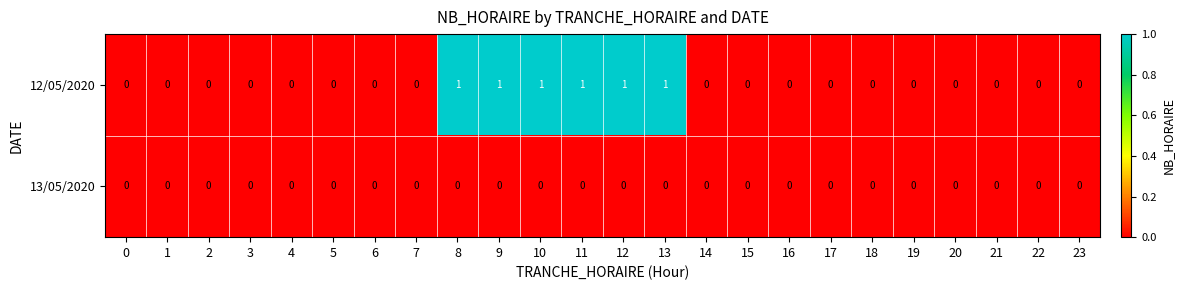

Is the value of 12/05/2020 at 11 greater than the value of 13/05/2020 at 4?

Yes